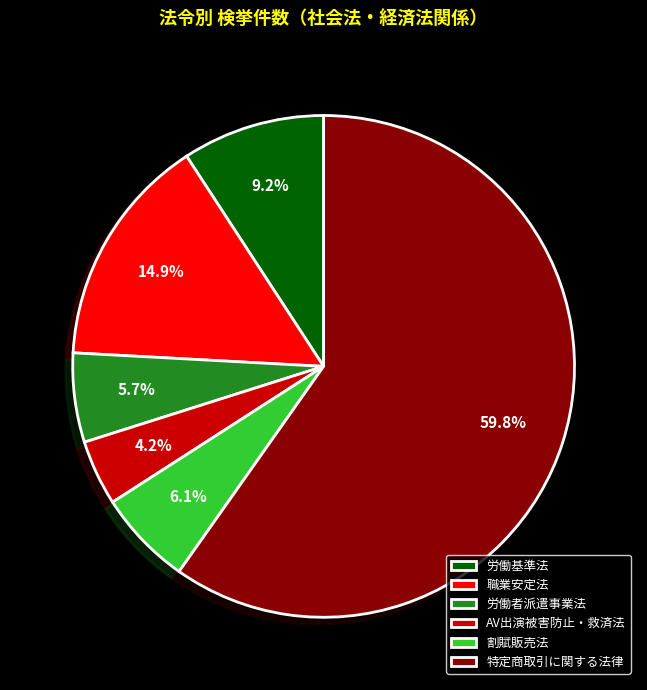

Which slice is the smallest?

AV出演被害防止・救済法